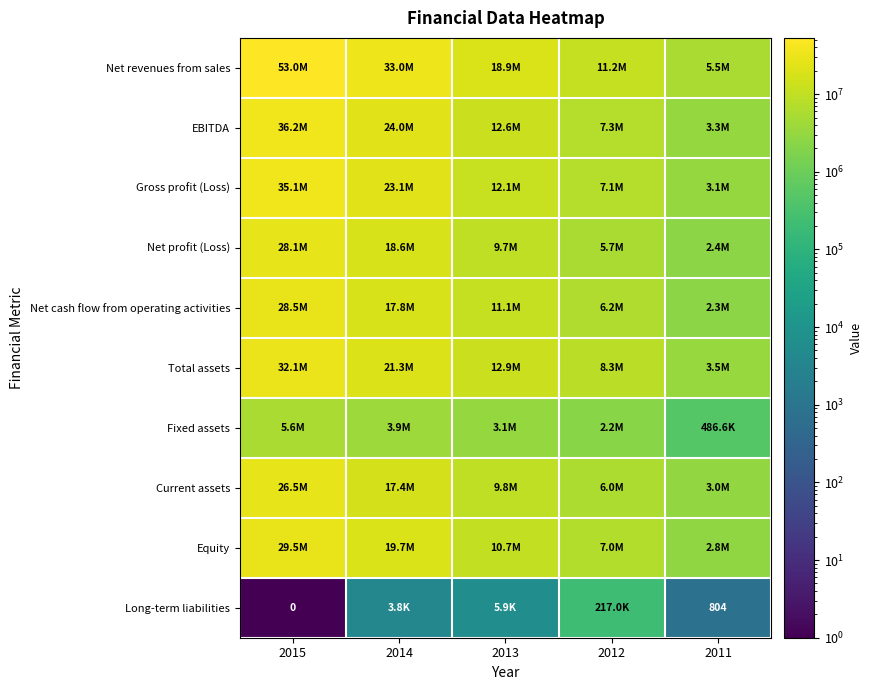

What is the difference between the Long-term liabilities values at 2011 and 2015?

804